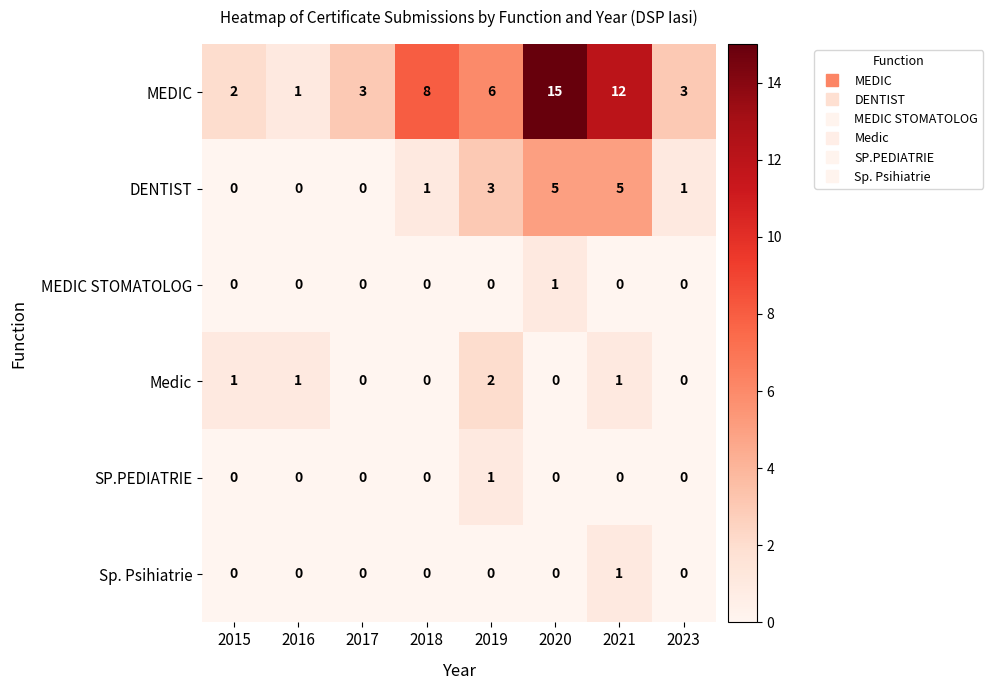

What is the total value across all series at 2021?

19